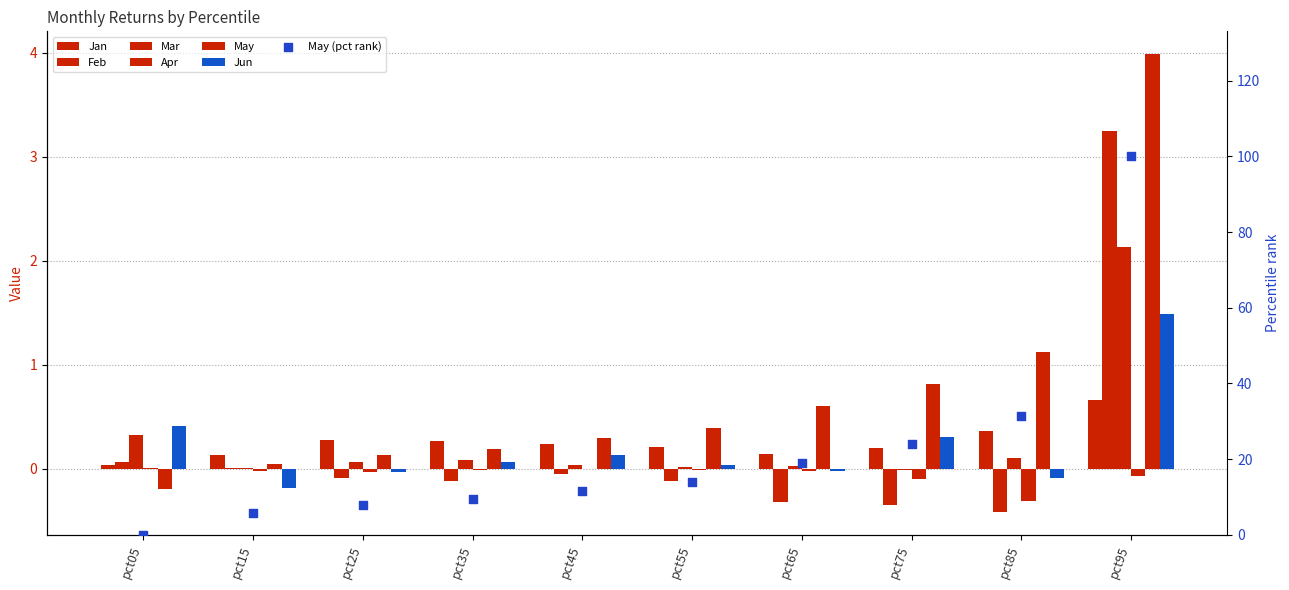

Which series reaches the minimum Y coordinate?

Feb